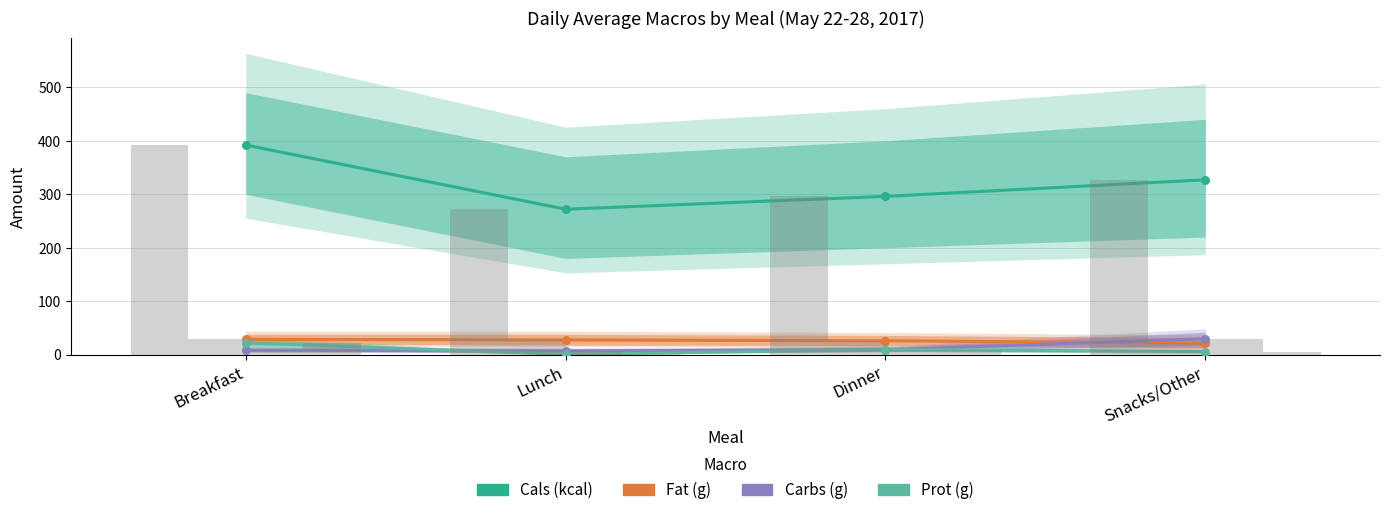

Which series contains the highest Y value?

Cals (kcal)